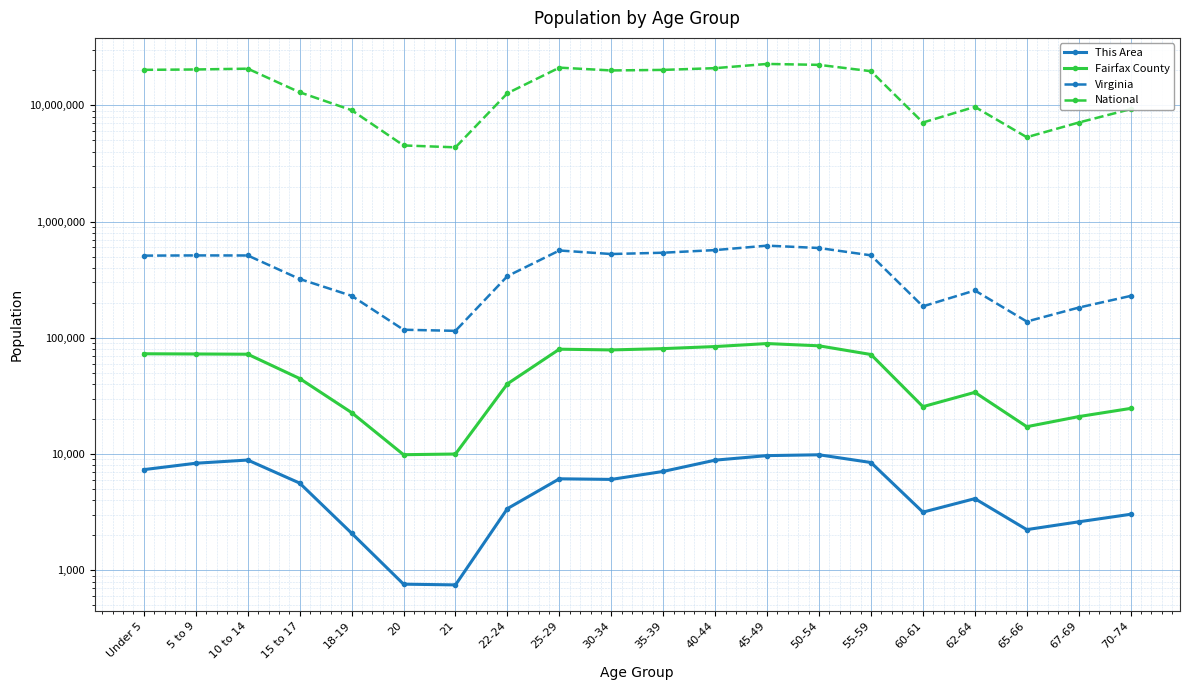

What position from the left is 10 to 14?

3